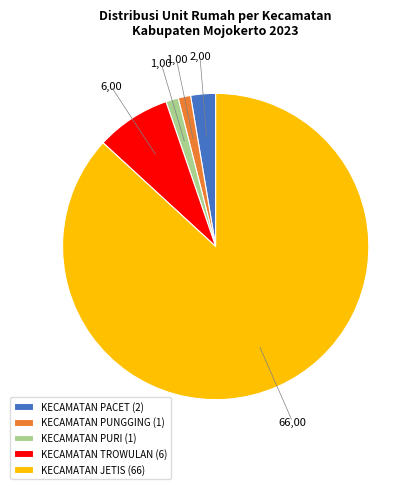

How many segments does this pie chart have?

5